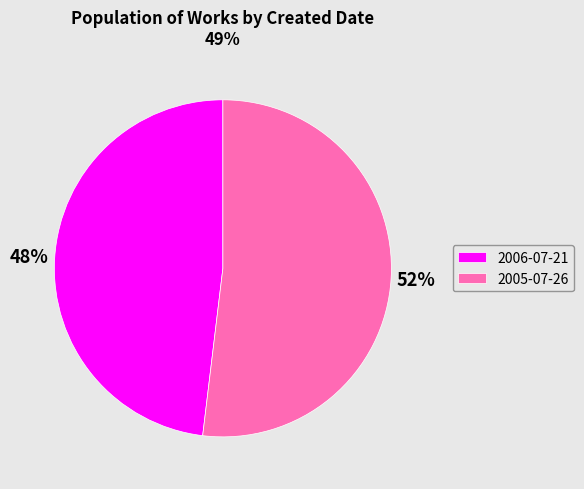

Is there a majority slice in this chart?

Yes